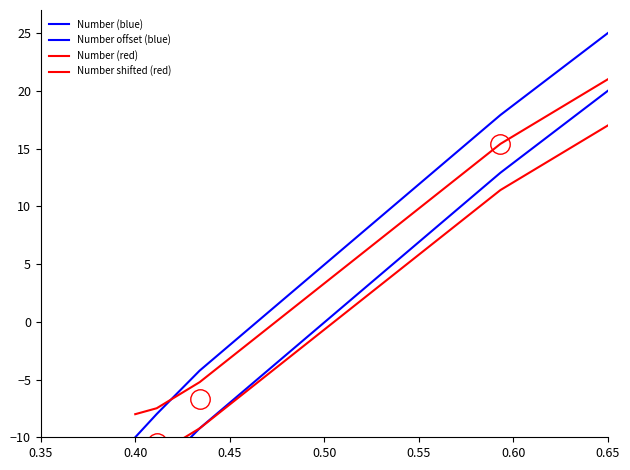

Reading left to right, list all the values displayed in this chart.

Number (blue): -10.0	-8.0	-4.2	17.9	25.0
Number offset (blue): -15.0	-13.0	-9.2	12.9	20.0
Number (red): -12.0	-11.5	-9.2	11.4	17.0
Number shifted (red): -8.0	-7.5	-5.2	15.4	21.0